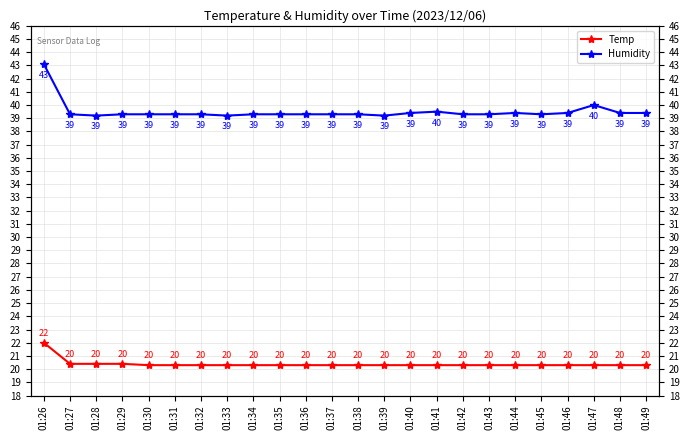

Count the number of categories in the chart.

24